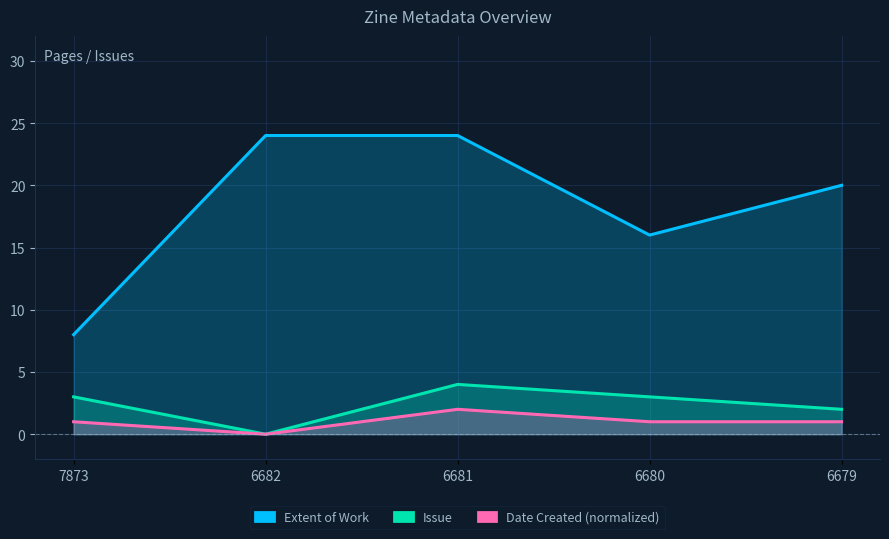

How many interior local valleys does the Issue series have?

1